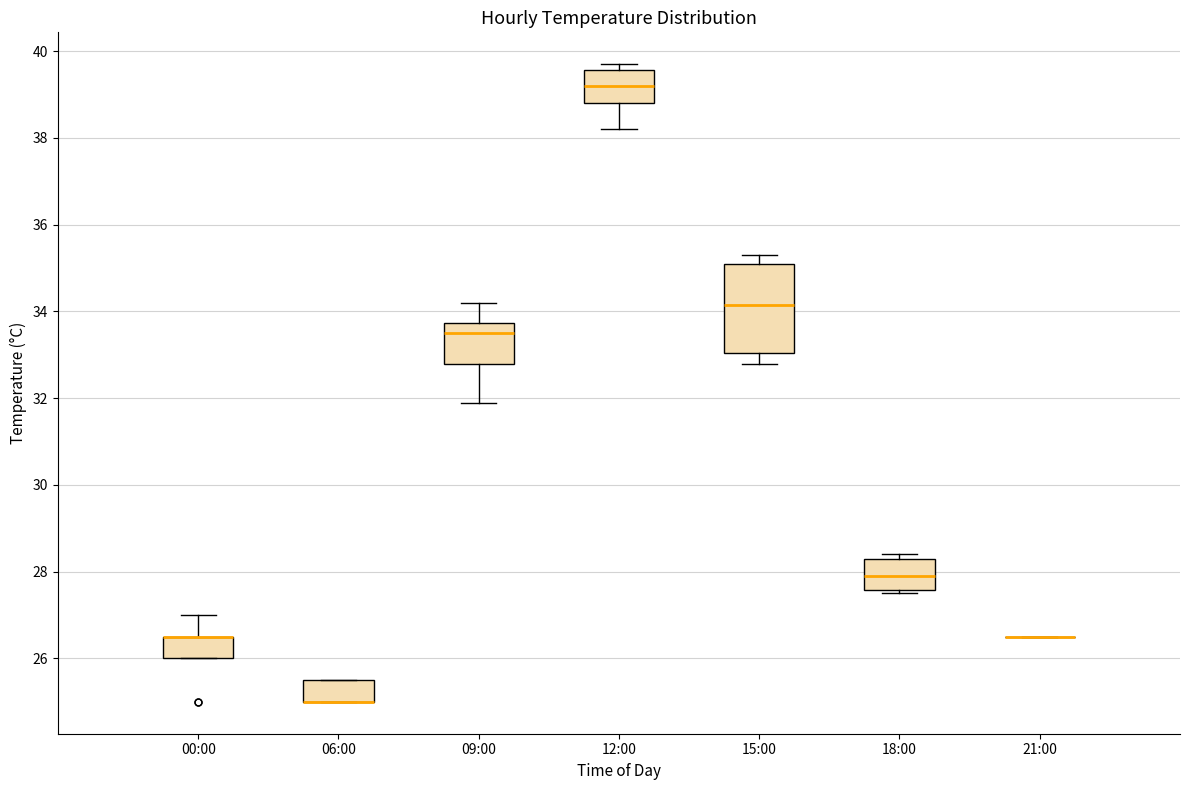

Reading left to right, read every box against the y-axis: the position of its median line, the range the box covers, and the ends of its whiskers. The values are not printed on the chart, so give them approximately, as read against the axis.

00:00: median 26.6 (drawn on the box's upper edge), box 26.0 to 26.6, whiskers 26.0 to 27.0
06:00: median 25.0 (drawn on the box's lower edge), box 25.0 to 25.6, whiskers 25.0 to 25.6
09:00: median 33.6, box 32.8 to 33.8, whiskers 32.0 to 34.2
12:00: median 39.2, box 38.8 to 39.6, whiskers 38.2 to 39.8
15:00: median 34.2, box 33.0 to 35.2, whiskers 32.8 to 35.4
18:00: median 28.0, box 27.6 to 28.4, whiskers 27.6 (just below the box's lower edge) to 28.4 (just above the box's upper edge)
21:00: box collapsed to a line at 26.6, whiskers 26.6 to 26.6